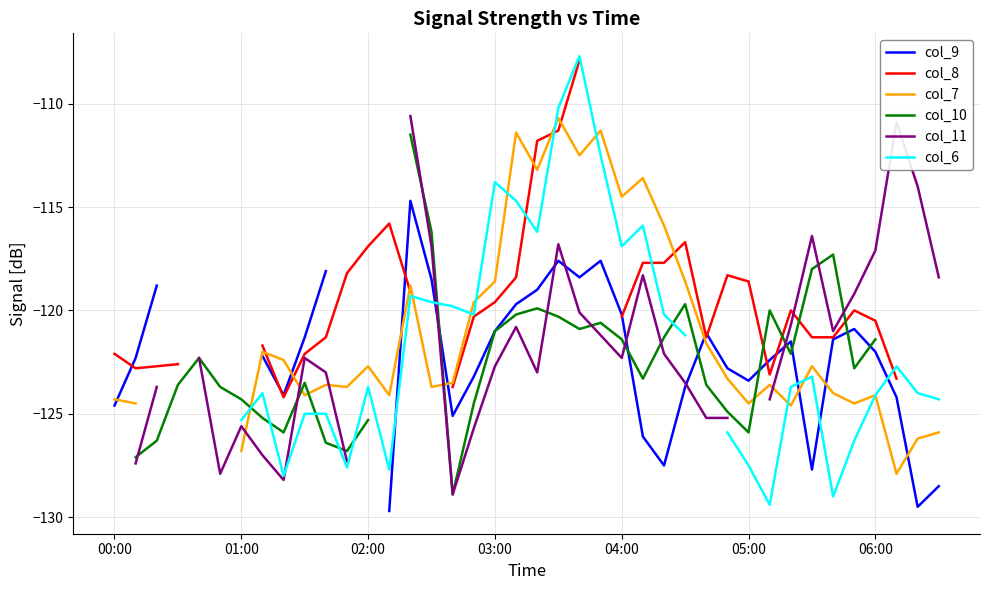

Count the number of data series in this chart.

6